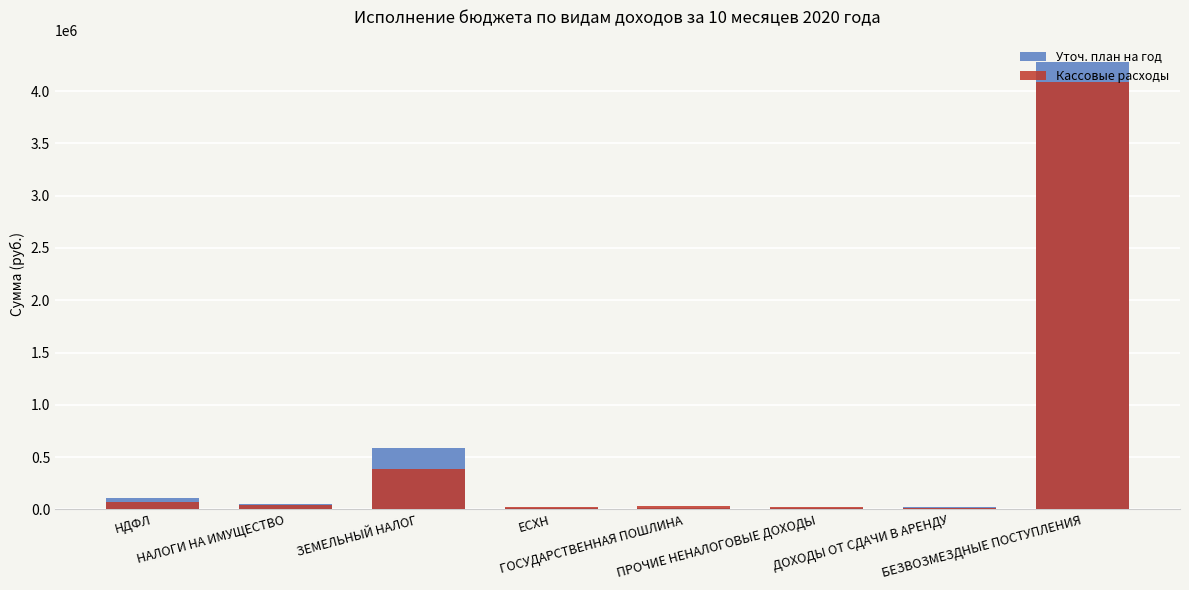

What is the difference between the maximum and second lowest values in the Уточ. план на год series?

4266693.1